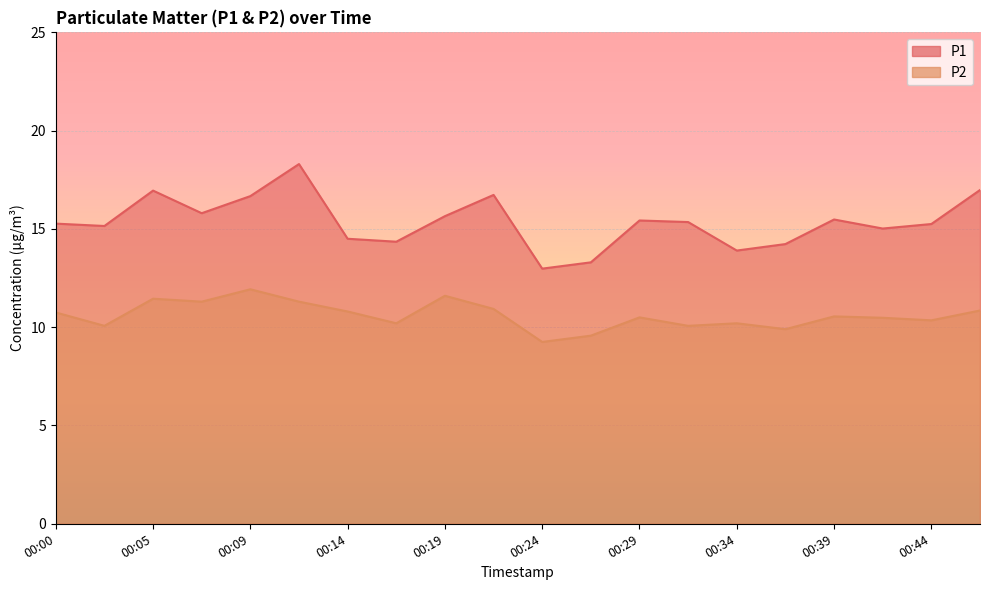

True or false: P2 and P1 cross at least once.

False